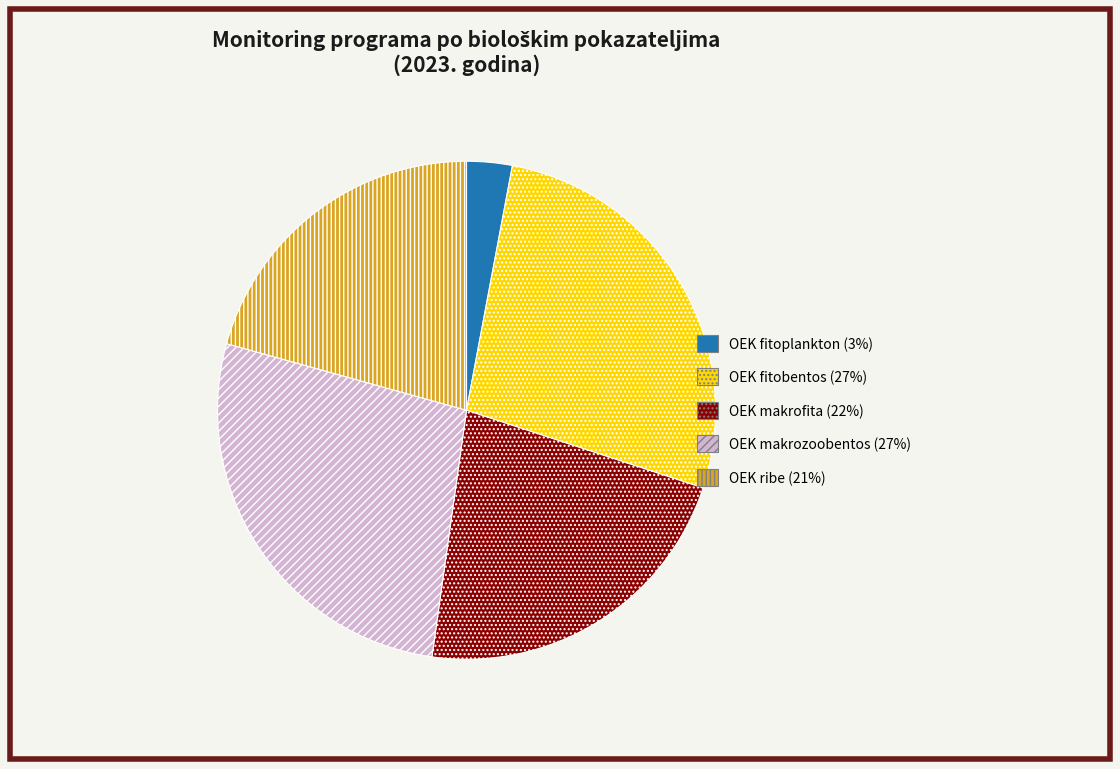

Is OEK makrofita the majority of the pie?

No